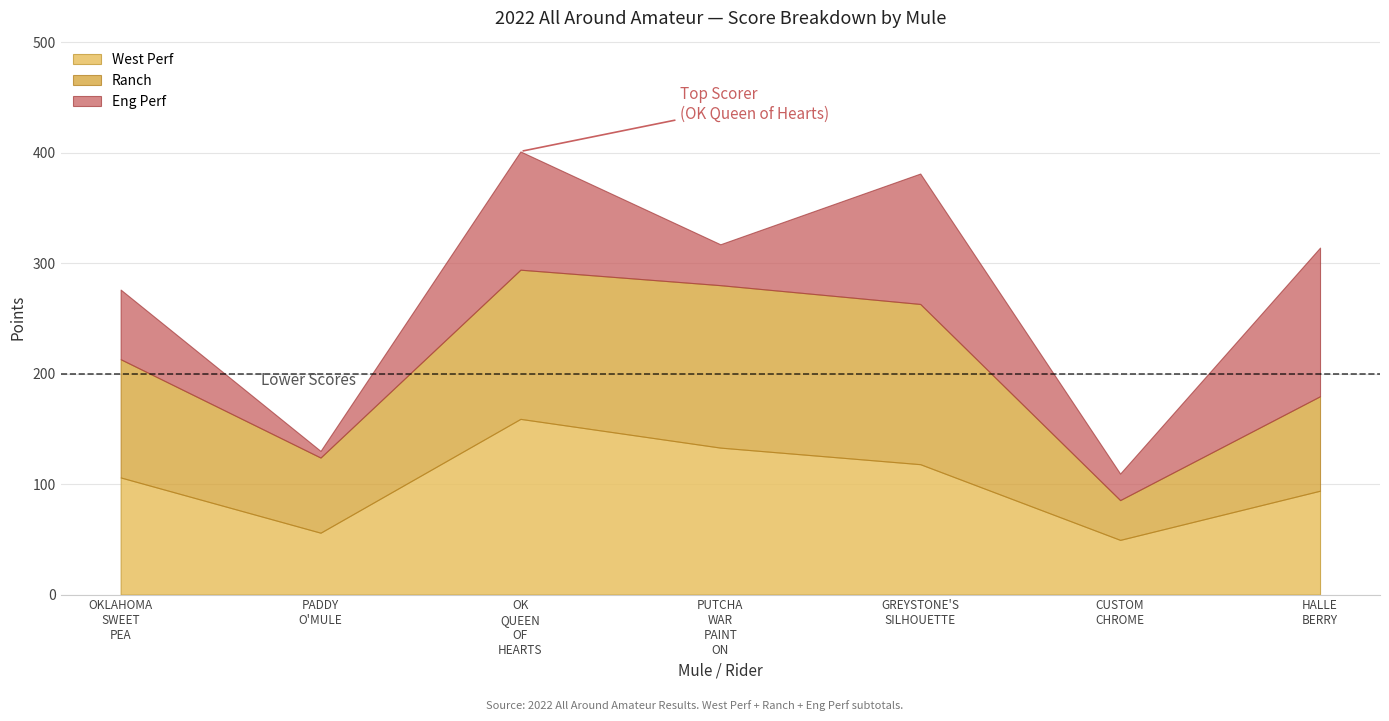

What is the lowest value of the West Perf series?

49.5